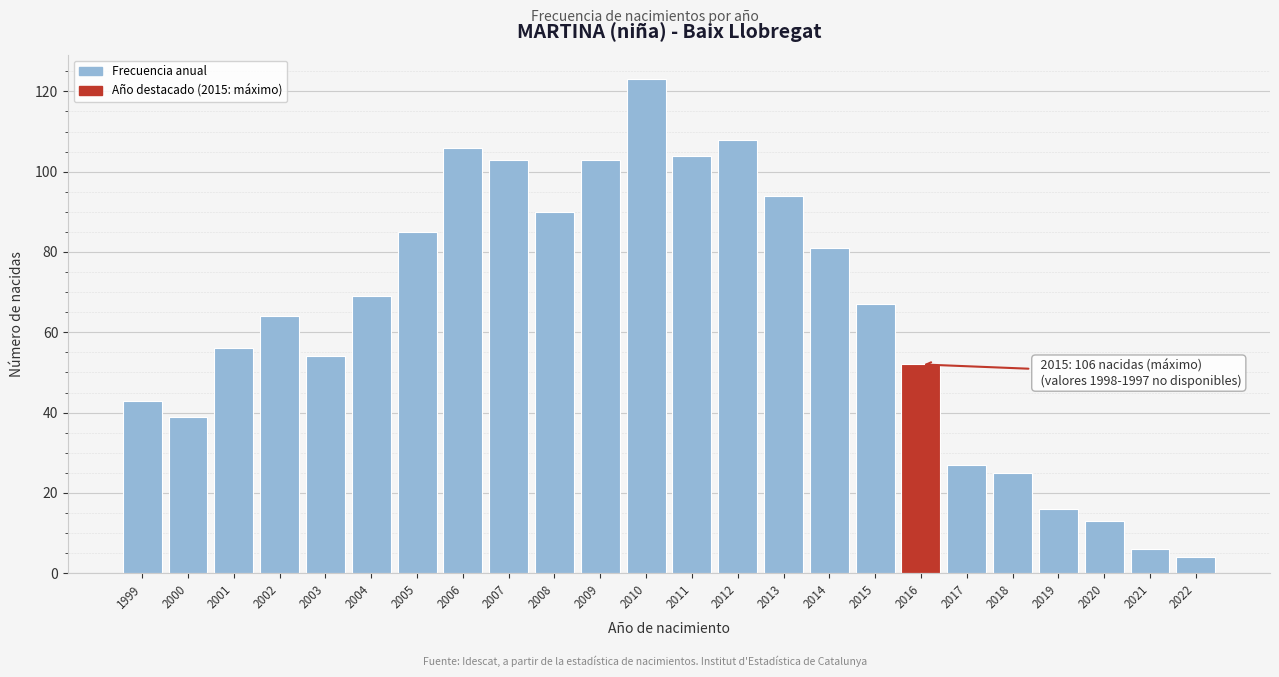

Reading left to right, extract all data points from this chart.

43	39	56	64	54	69	85	106	103	90	103	123	104	108	94	81	67	52	27	25	16	13	6	4